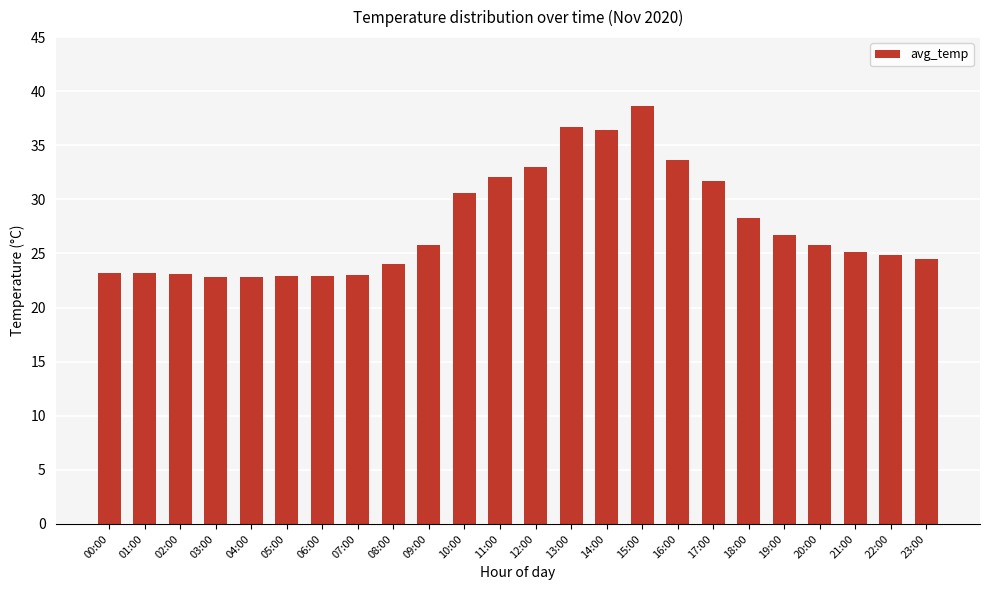

What is the greatest value displayed?

38.6